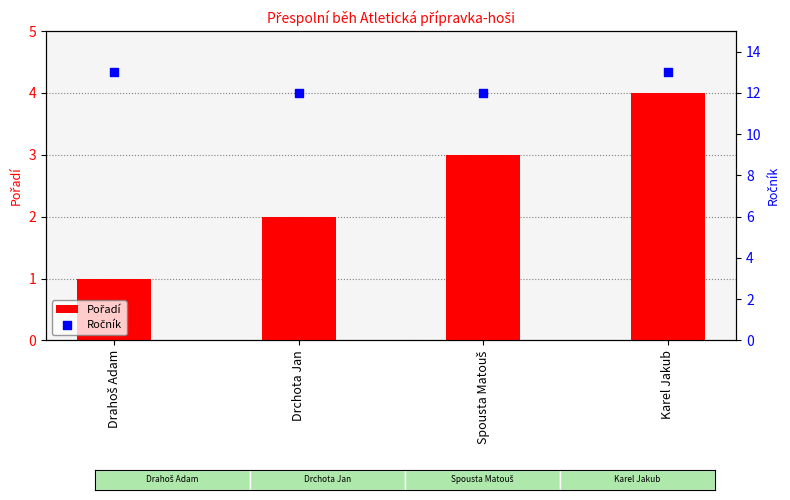

What is the total value across all series at Drahoš Adam?

14